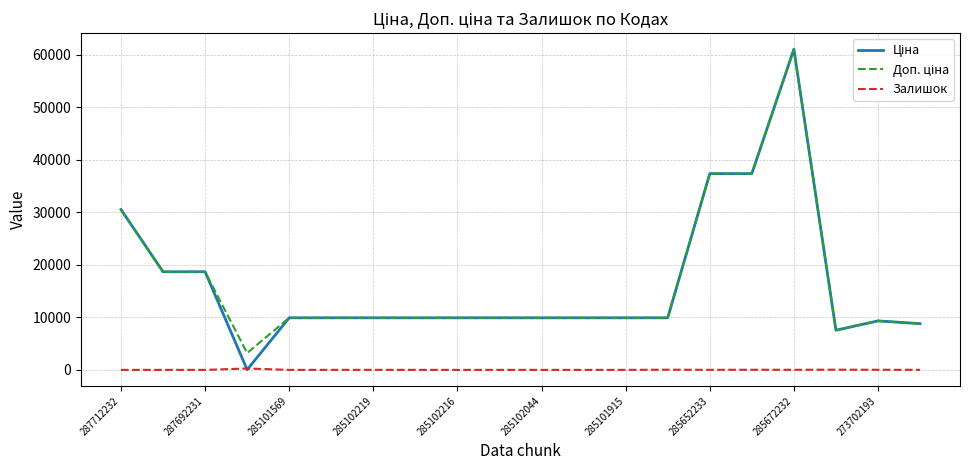

What is the difference between the maximum and minimum values in the Залишок series?

264.0